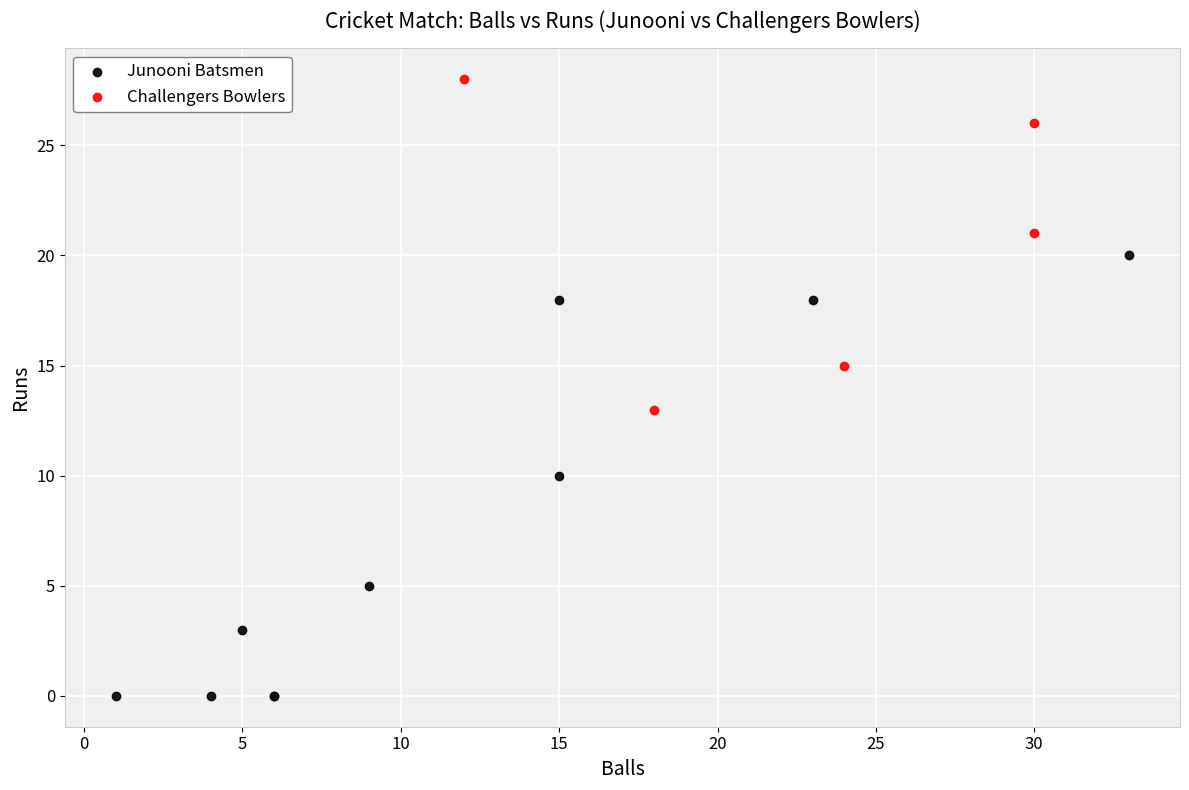

Which series contains the lowest Y value?

Junooni Batsmen